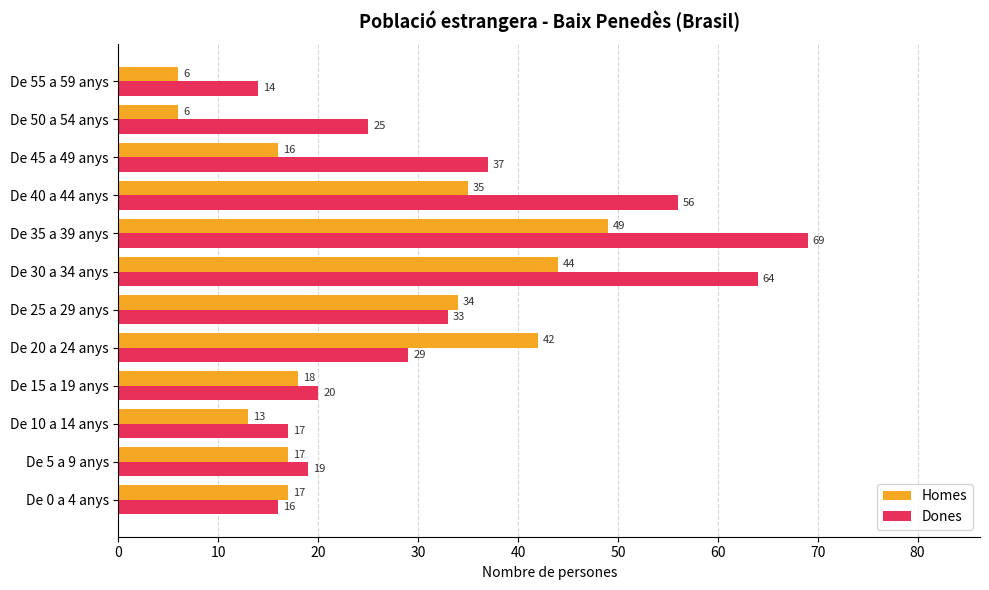

What is the average value of the Dones series?

33